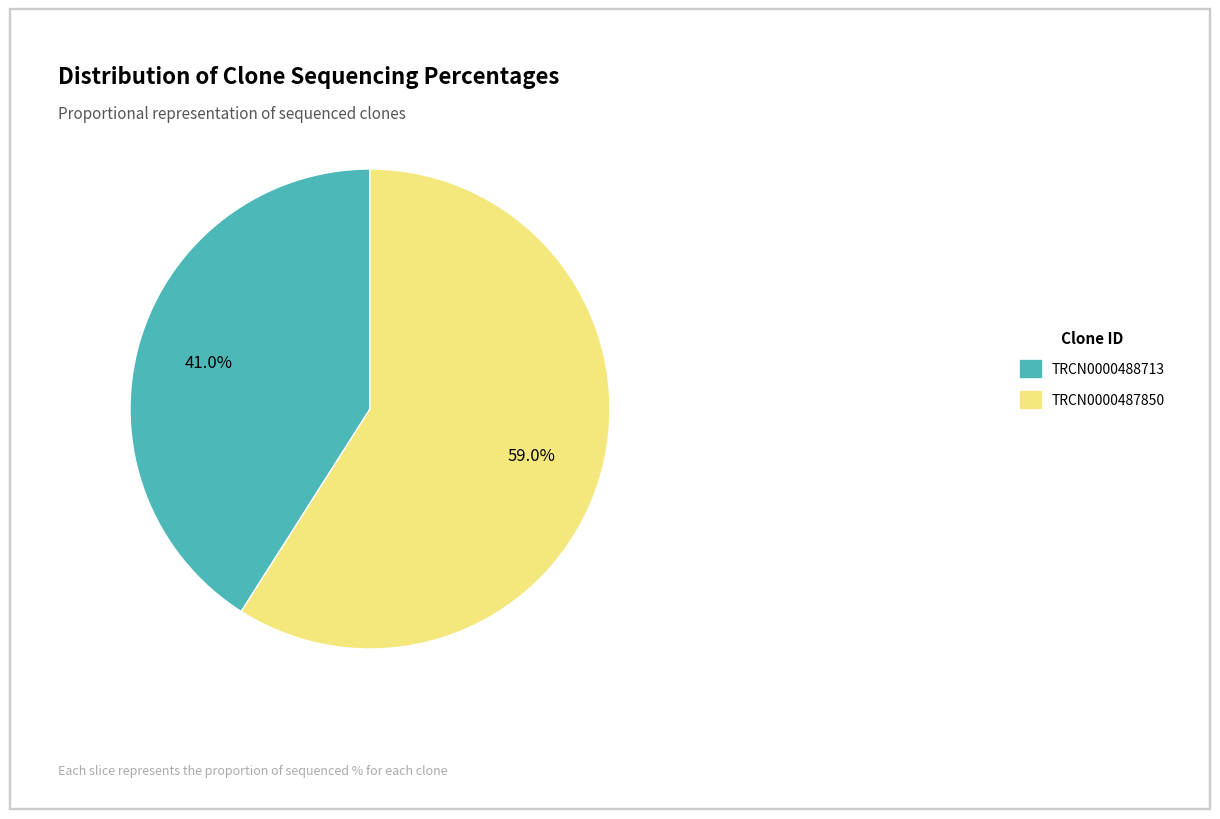

Is there any slice that represents more than half of the pie?

Yes